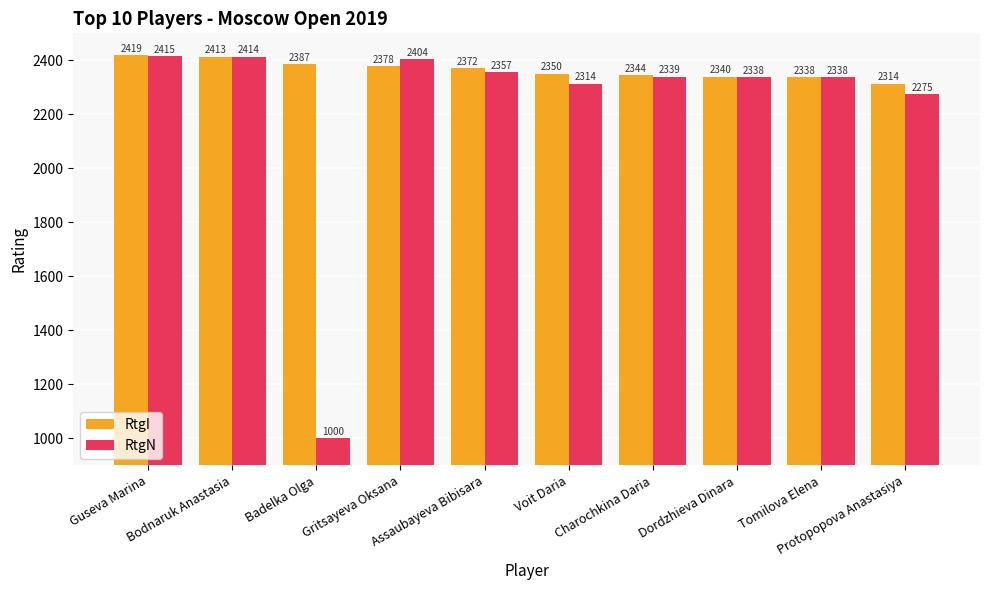

How many bars are there in total?

20